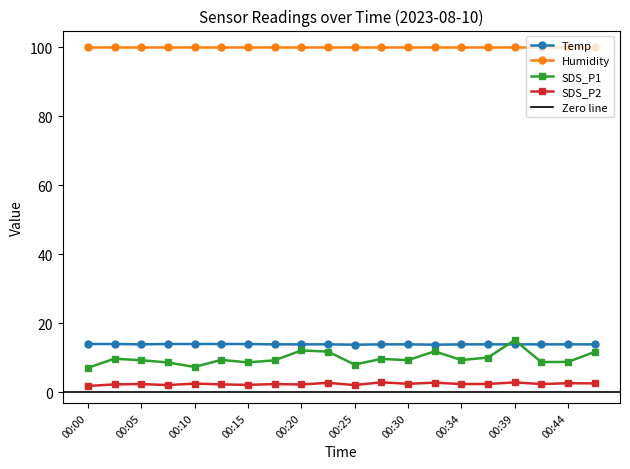

What value does the SDS_P2 series have at 00:05?

2.4